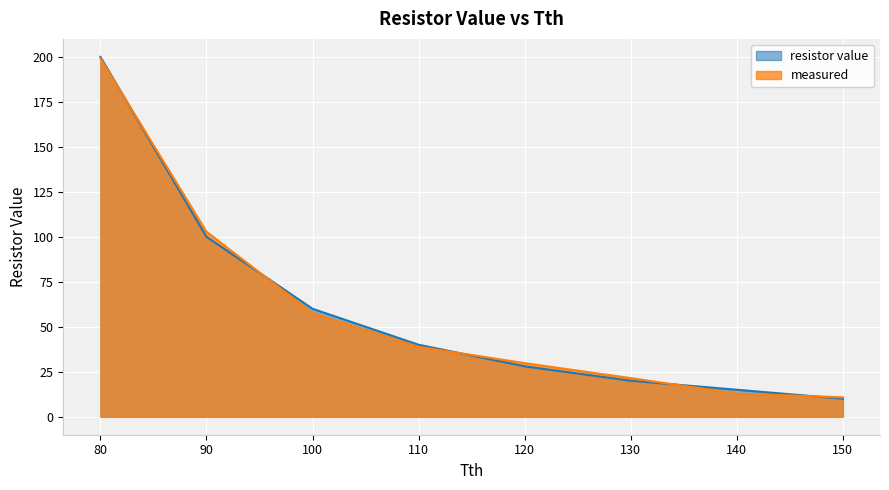

What is the spread (max minus min) of values at 150?

0.8